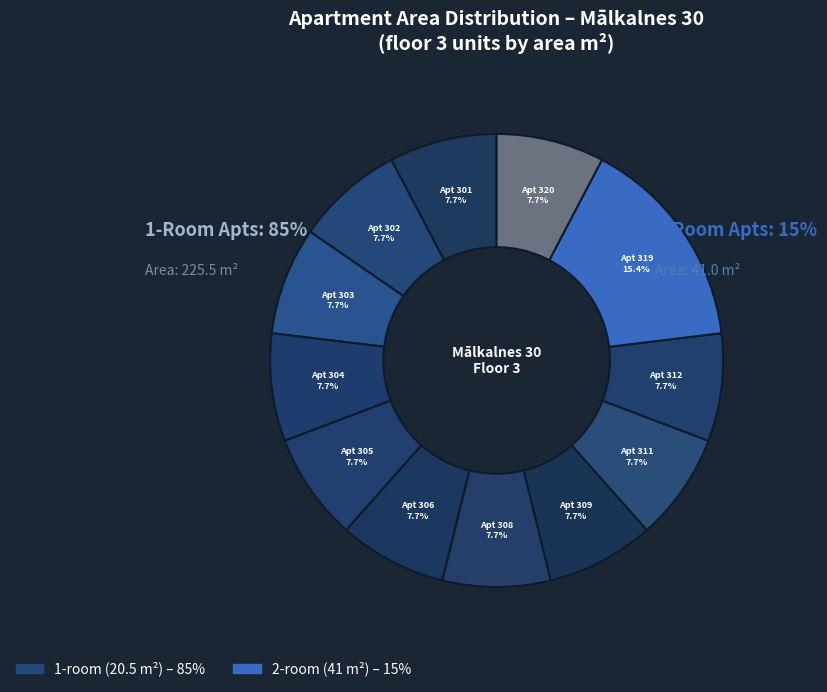

What percentage is NOT represented by Mālkalnes 30 - 301?

92.3%